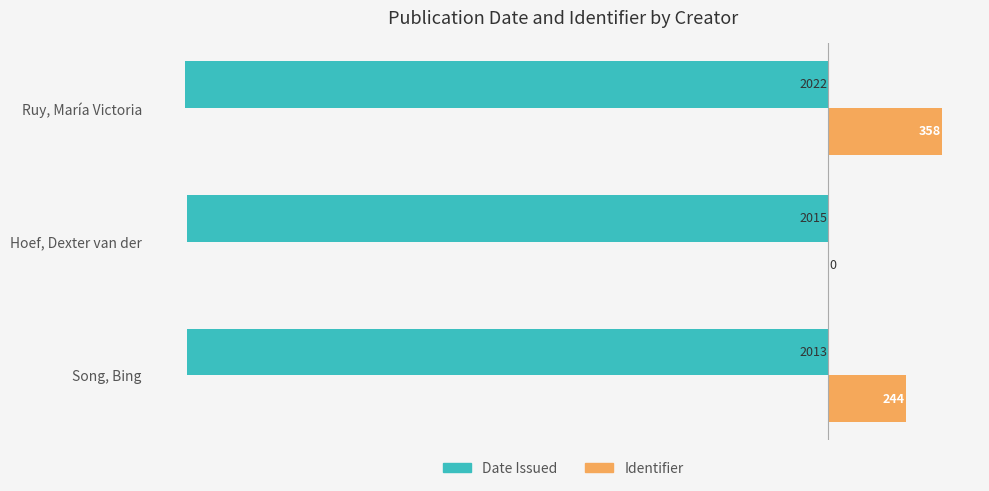

What are all the series names shown in the legend?

Date Issued, Identifier